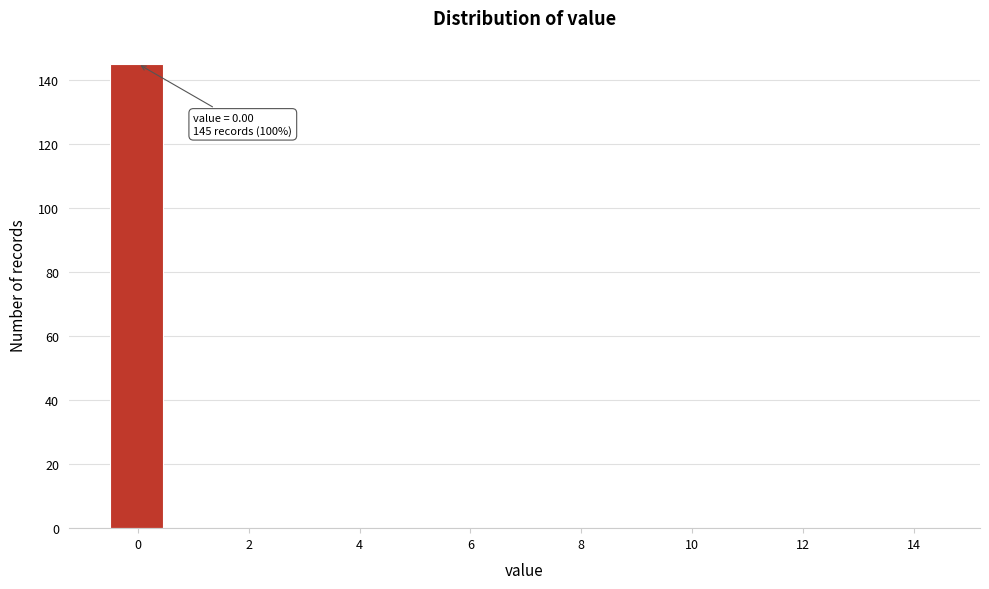

Over which range of the x-axis is the bar tallest?

-0.5 to 0.5